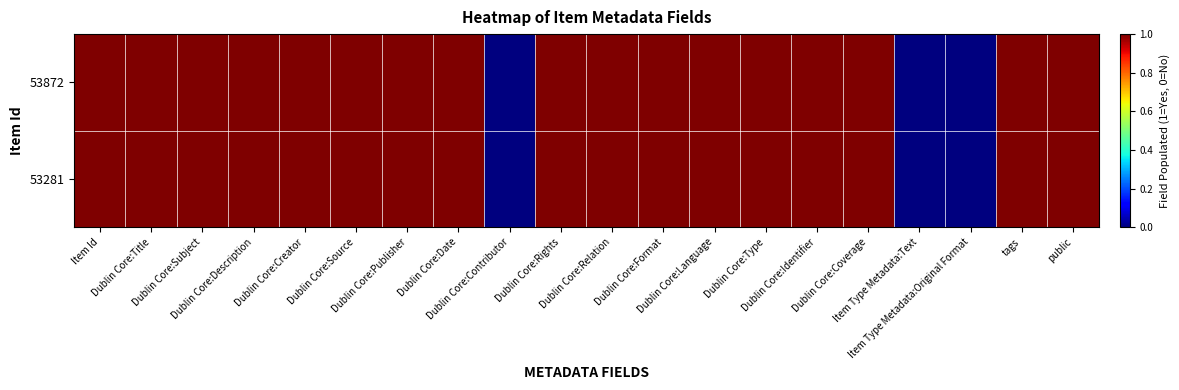

Rank the series at Dublin Core:Format from lowest to highest value.

53872, 53281